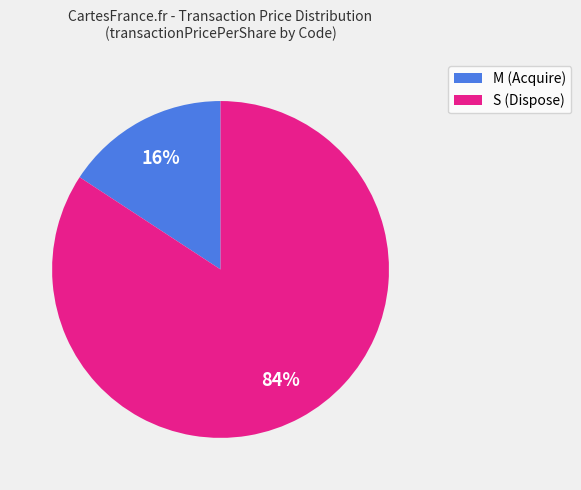

To the nearest percent, what portion does S (Dispose) represent?

84%